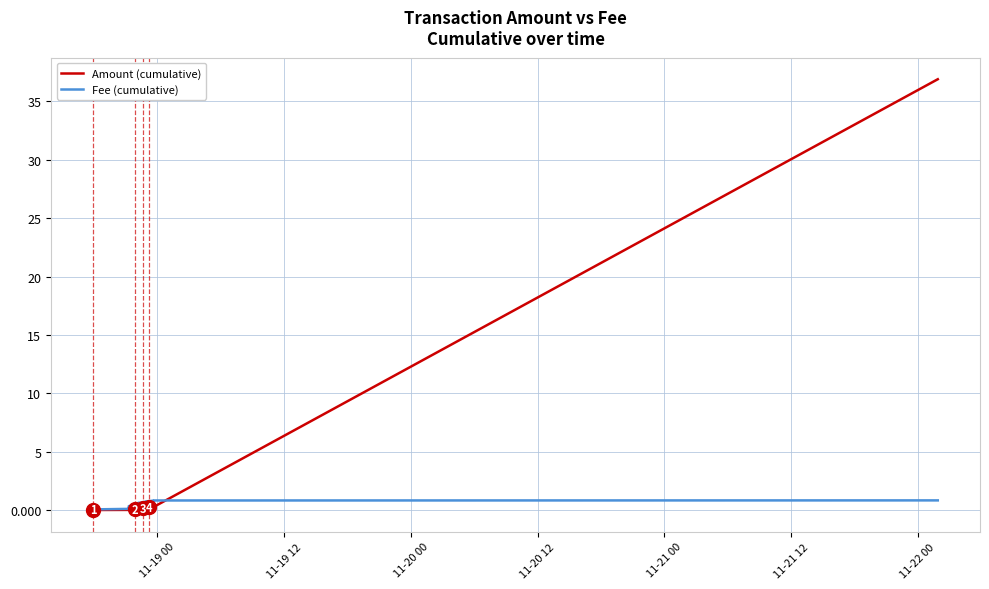

Which series has the largest range (max minus min)?

Amount (cumulative)